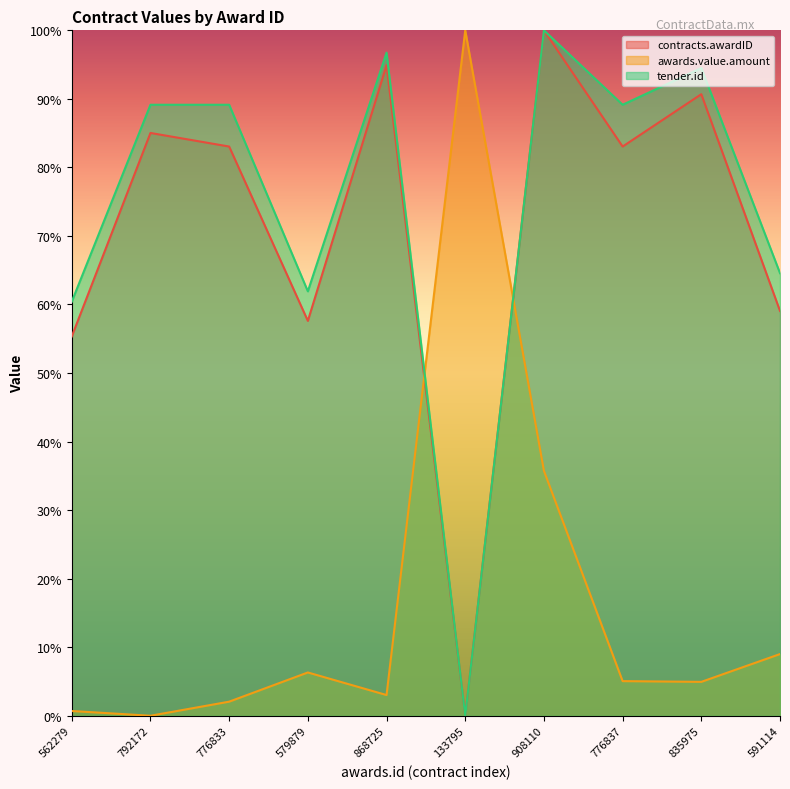

How many lines are shown in the chart?

3